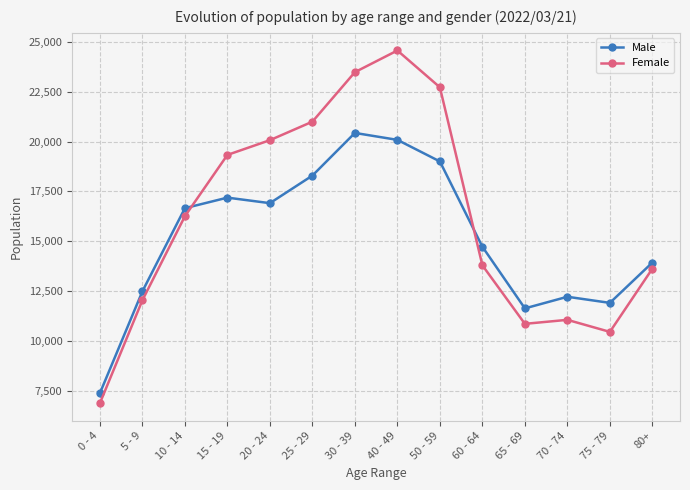

True or false: Male has more than 2 points higher than both neighbors.

True